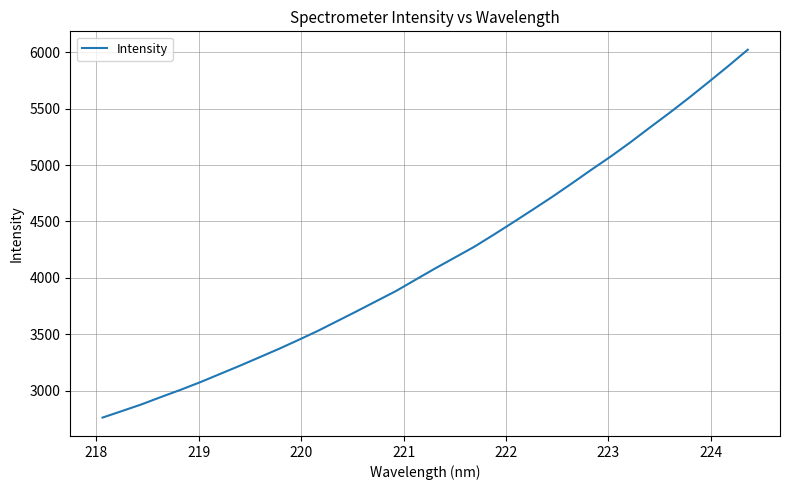

What is the smallest value displayed?

2762.6